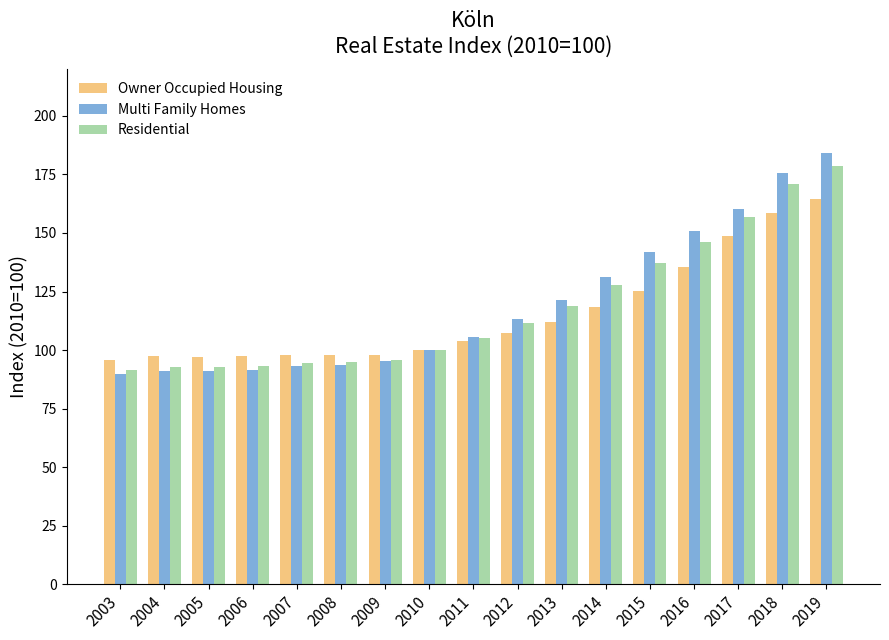

What is the lowest value of the Multi Family Homes series?

89.6